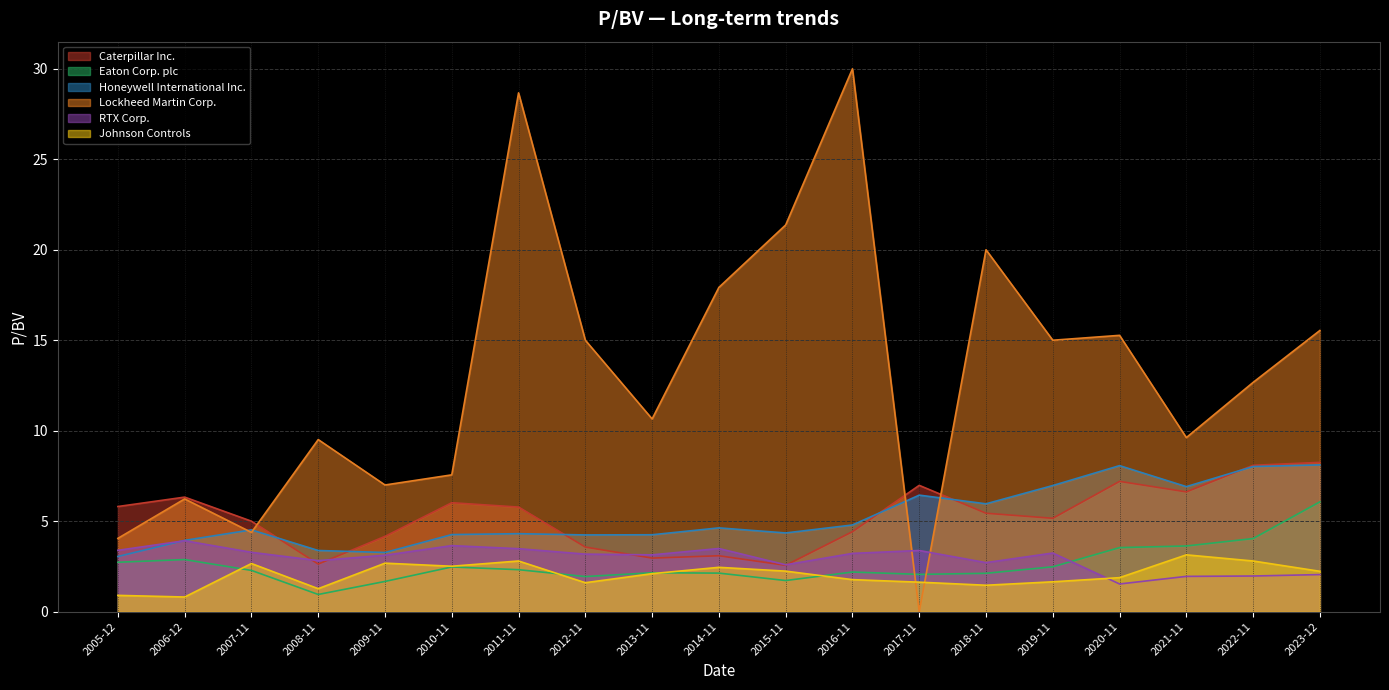

True or false: Honeywell International Inc. and Johnson Controls cross at least once.

False